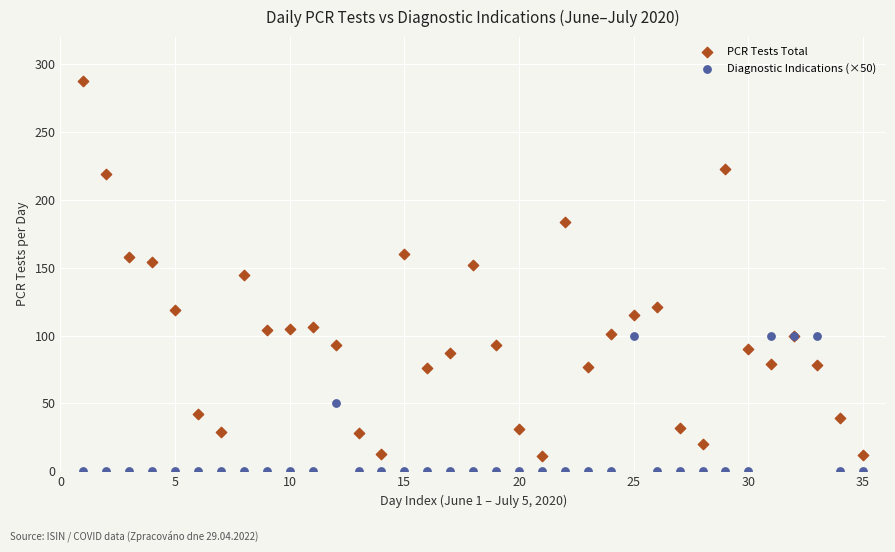

What is the X range (max minus min) for the scatter plot?

34